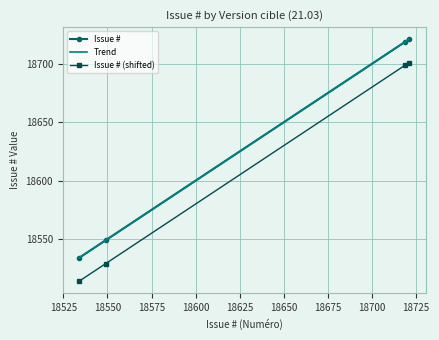

List the labels in order of value, smallest first.

21.03-18534, 21.03-18549, 21.03-18719, 21.03-18721